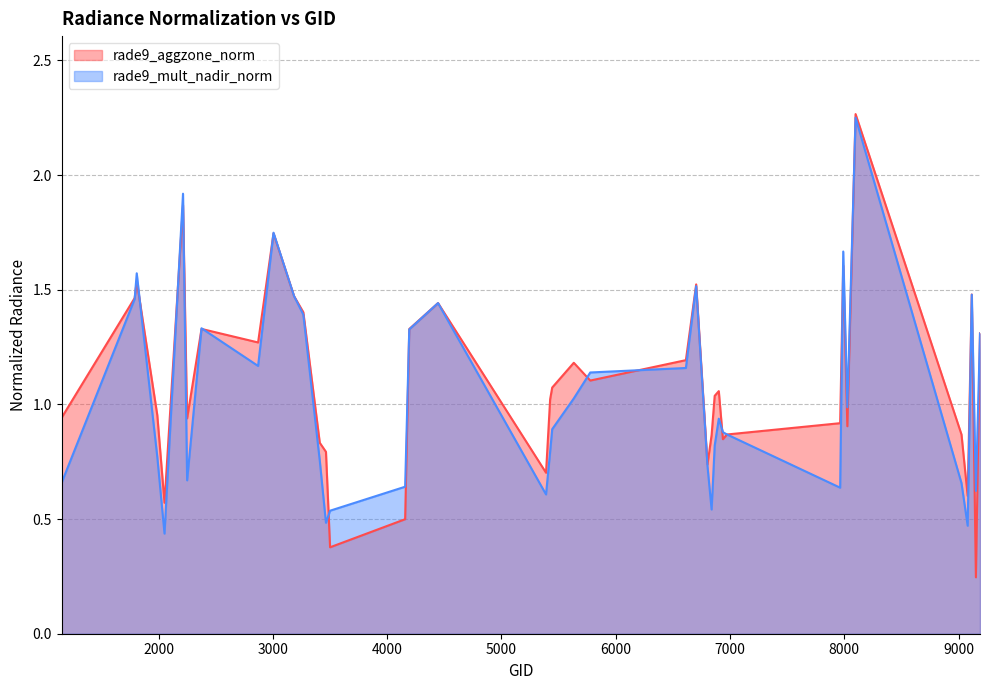

Which has a higher value, 9188 or 3005?

3005